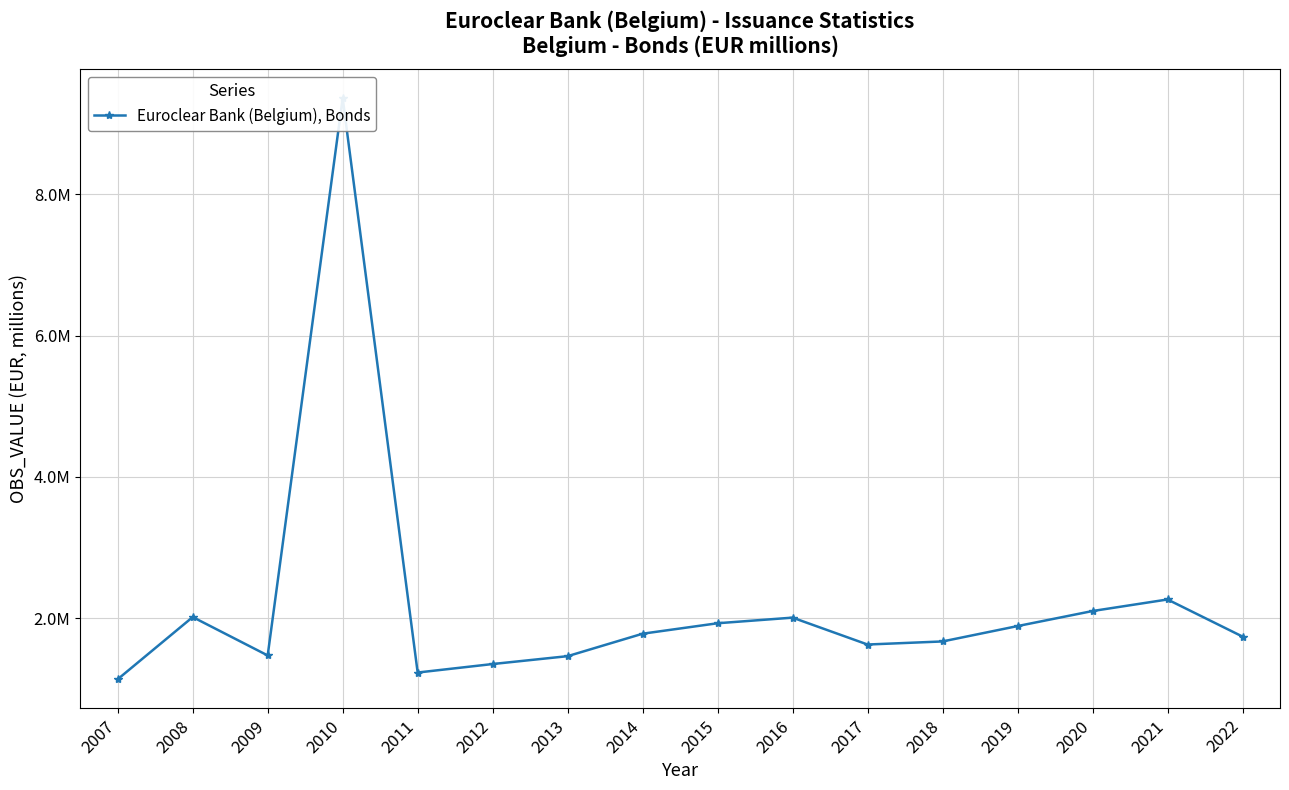

What is the sum of all values?

35071094